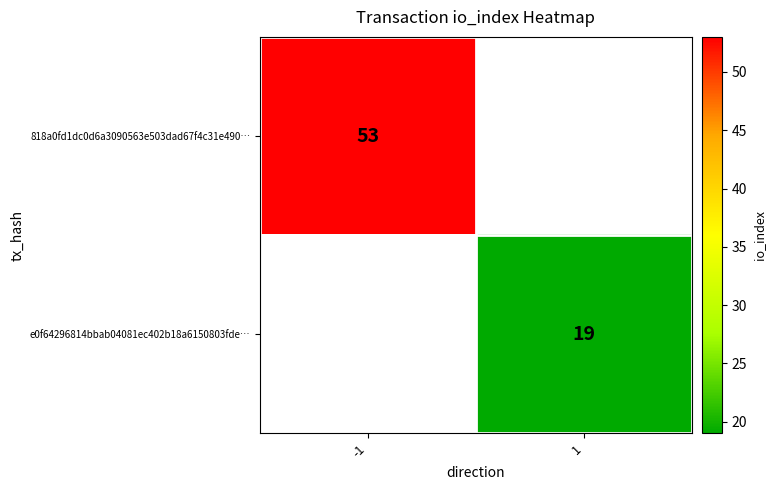

How many distinct data groups are displayed?

2